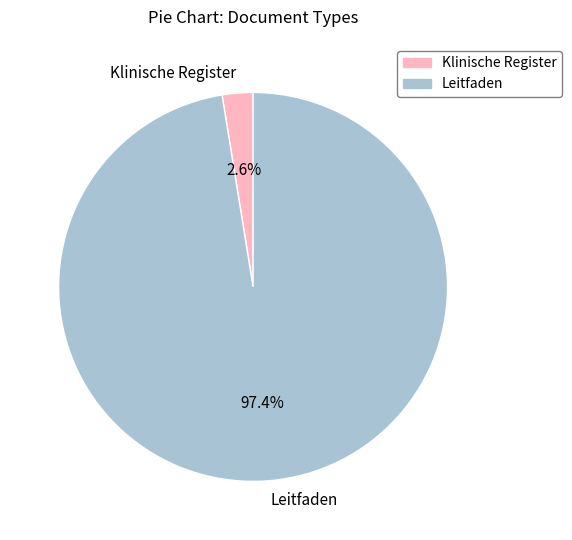

To the nearest percent, what is the average slice percentage?

50%